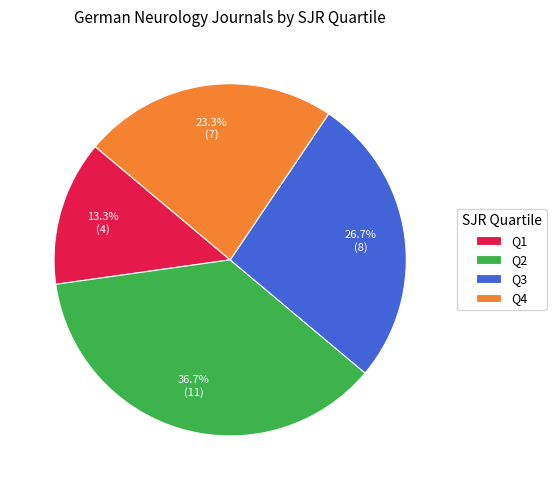

How much of the chart is everything except Q1?

86.7%